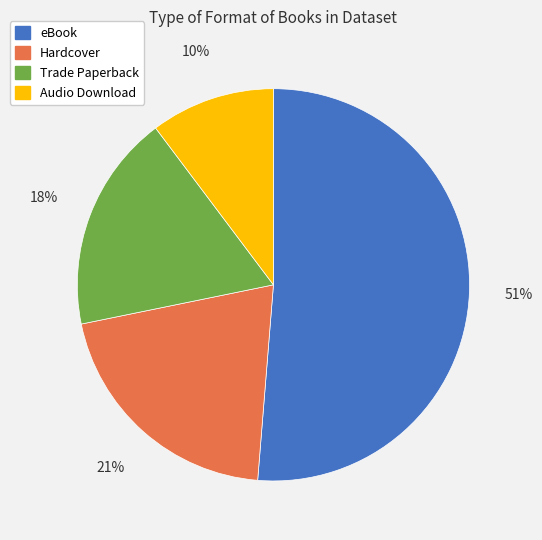

Rank the categories by value from highest to lowest.

eBook, Hardcover, Trade Paperback, Audio Download